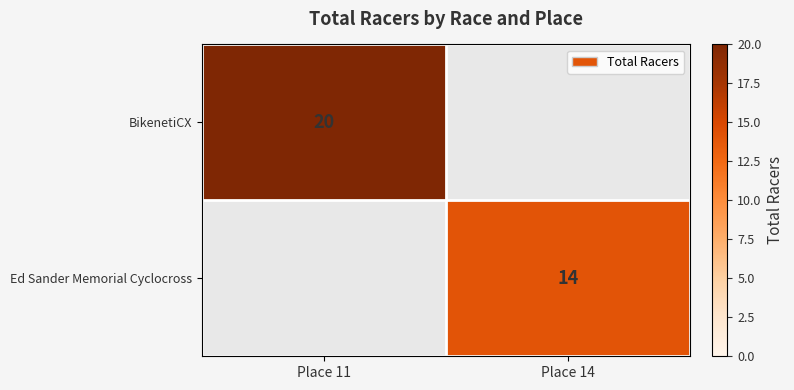

Is the value of BikenetiCX at Place 11 greater than the value of Ed Sander Memorial Cyclocross at Place 14?

Yes